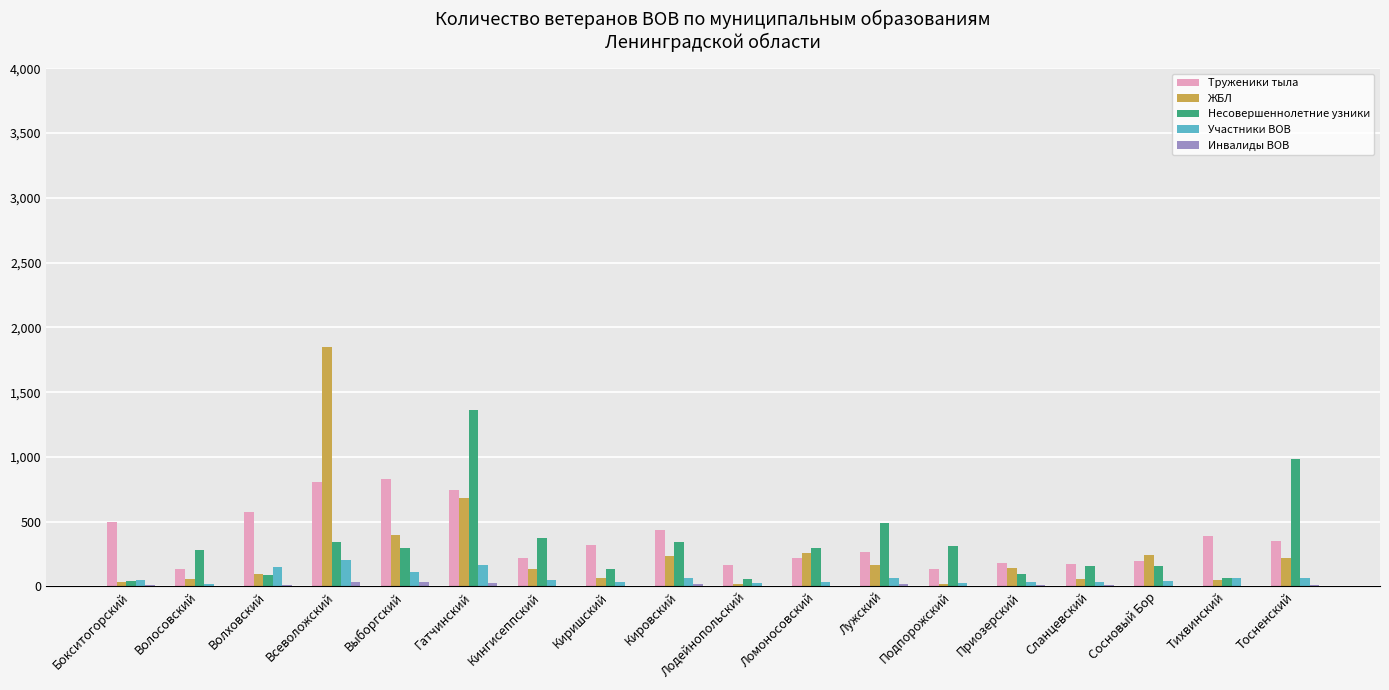

What is the difference between the Труженики тыла values at Кировский and Кингисеппский?

222